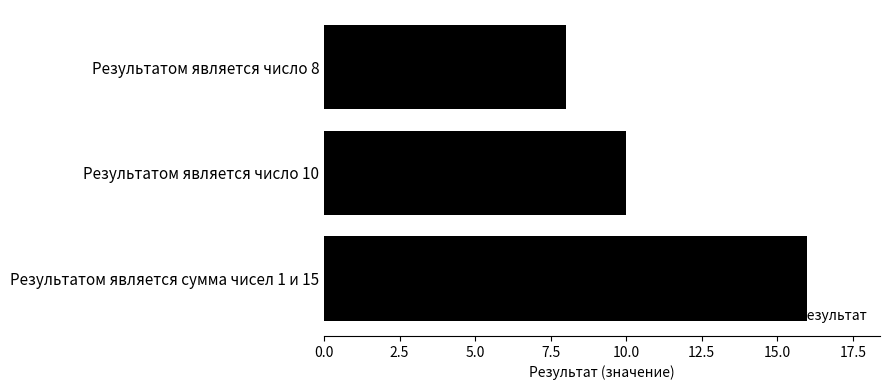

Between Результатом является число 8 and Результатом является сумма чисел 1 и 15, which is larger?

Результатом является сумма чисел 1 и 15